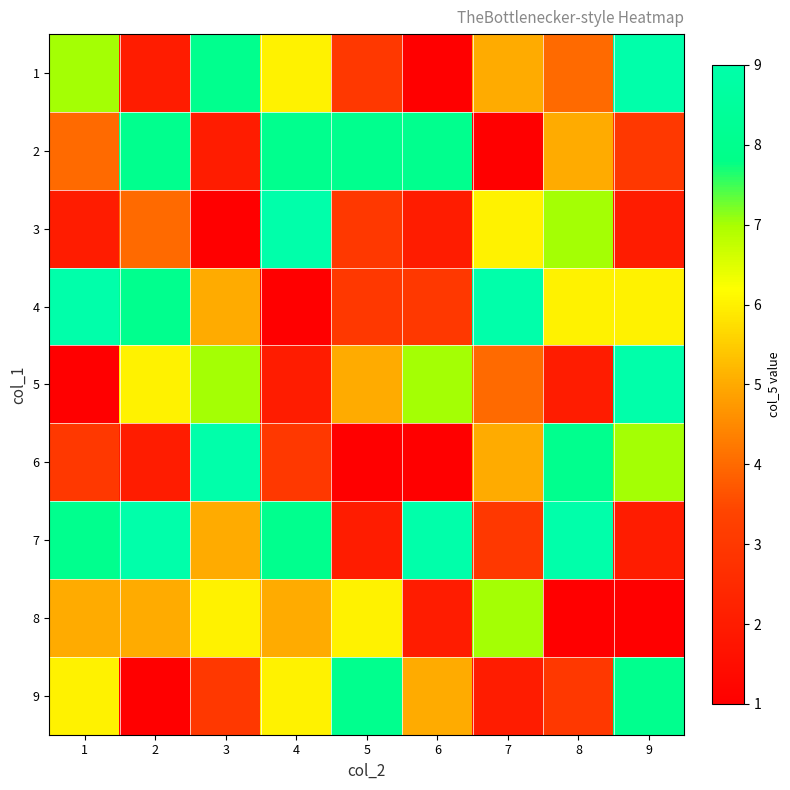

Reading left to right, extract all data points from this chart.

1: 1=7	2=2	3=8	4=6	5=3	6=1	7=5	8=4	9=9
2: 1=4	2=8	3=2	4=8	5=8	6=8	7=1	8=5	9=3
3: 1=2	2=4	3=1	4=9	5=3	6=2	7=6	8=7	9=2
4: 1=9	2=8	3=5	4=1	5=3	6=3	7=9	8=6	9=6
5: 1=1	2=6	3=7	4=2	5=5	6=7	7=4	8=2	9=9
6: 1=3	2=2	3=9	4=3	5=1	6=1	7=5	8=8	9=7
7: 1=8	2=9	3=5	4=8	5=2	6=9	7=3	8=9	9=2
8: 1=5	2=5	3=6	4=5	5=6	6=2	7=7	8=1	9=1
9: 1=6	2=1	3=3	4=6	5=8	6=5	7=2	8=3	9=8